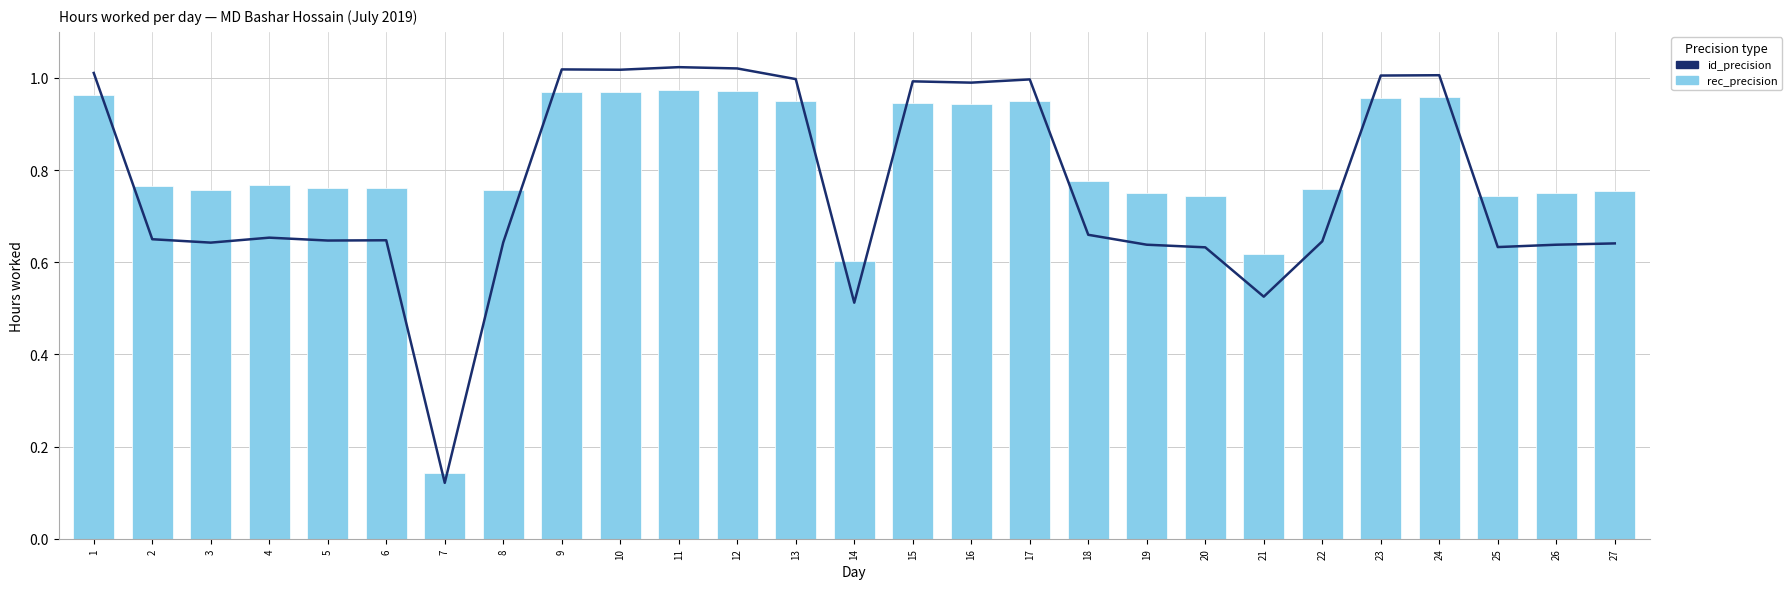

How many groups of bars are there?

27